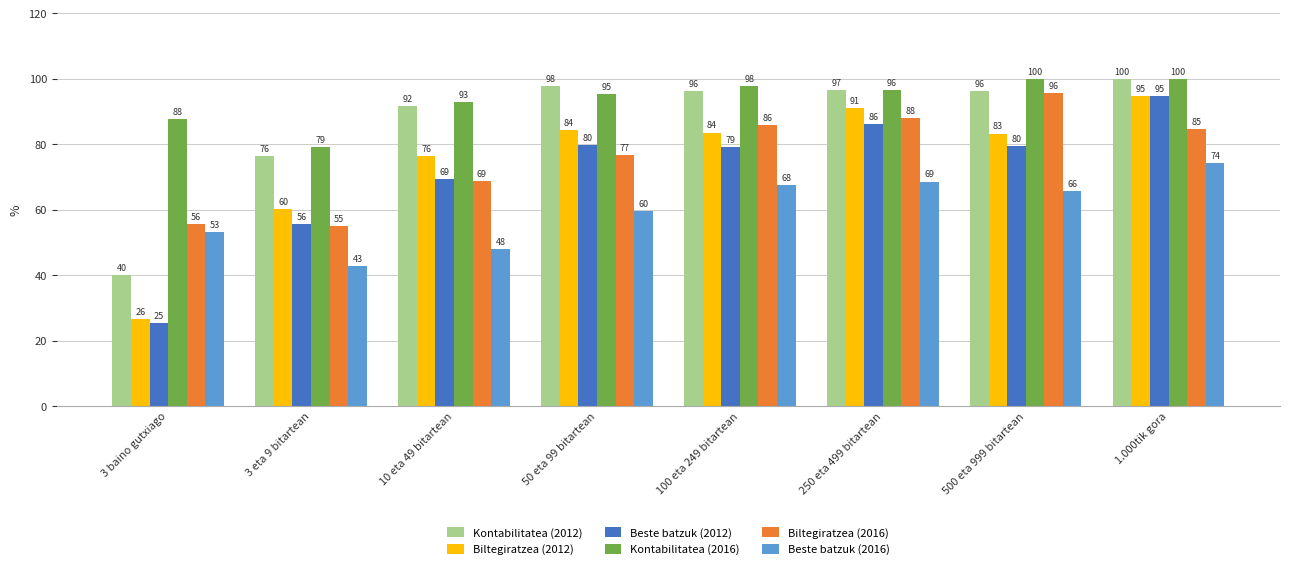

The value of Beste batzuk (2016) at 3 eta 9 bitartean is 65.2. True or false?

False